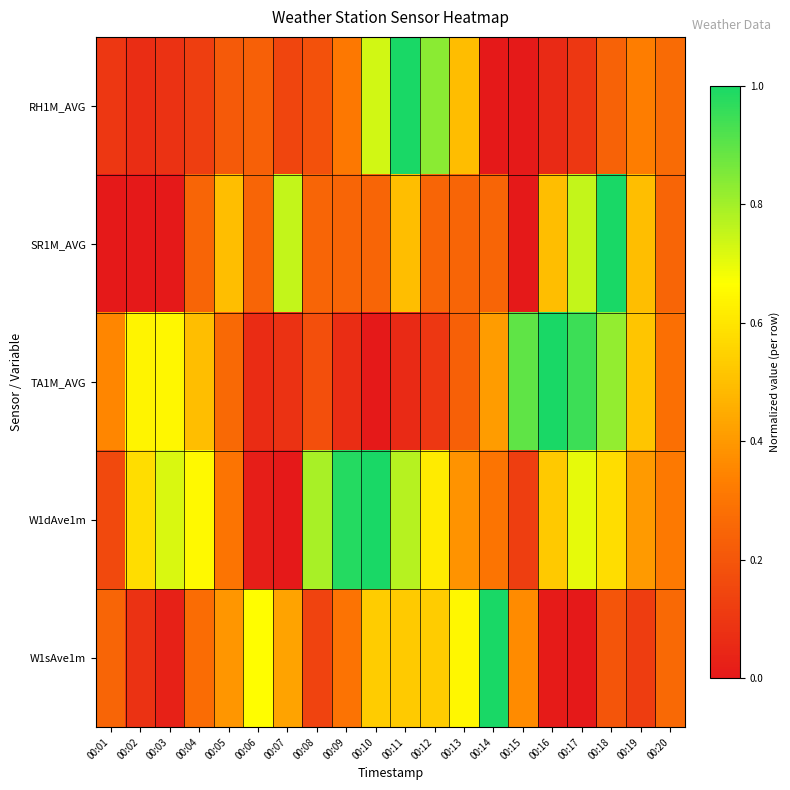

At which category is the sum across all series the highest?

00:11